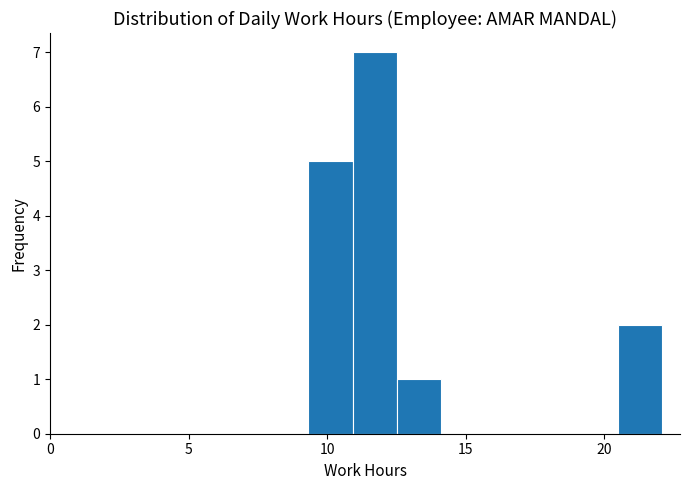

Read against the x-axis, roughly where is the centre of the tallest bar?

11.5